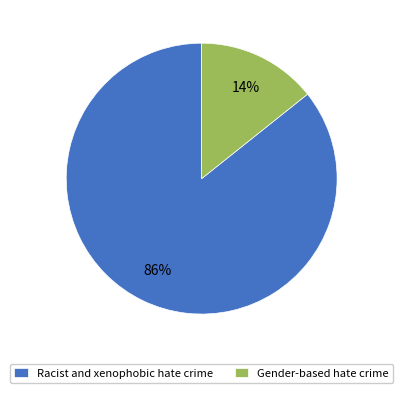

What percentage is the Racist and xenophobic hate crime slice, to the nearest percent?

86%